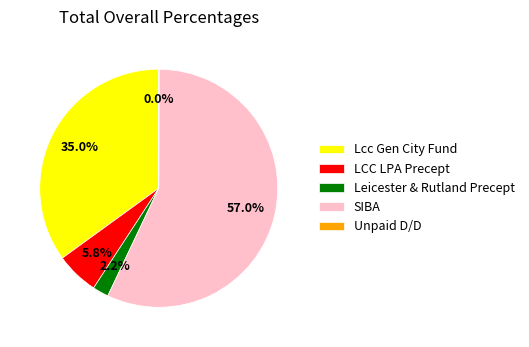

The SIBA slice represents 57% of the pie. True or false?

True